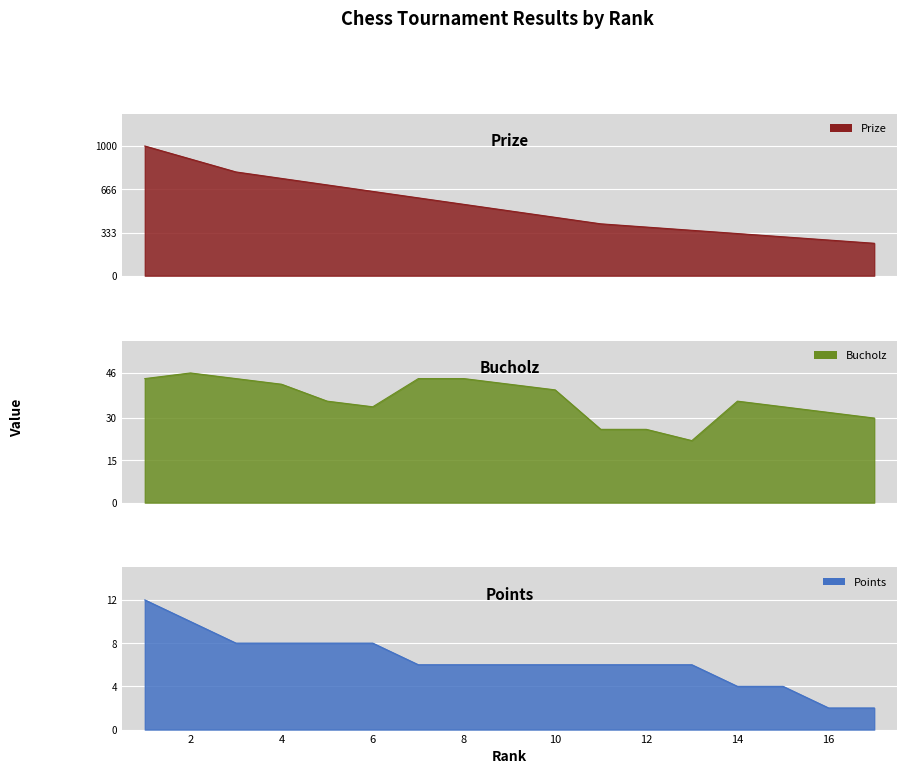

True or false: Points and Bucholz cross at least once.

False